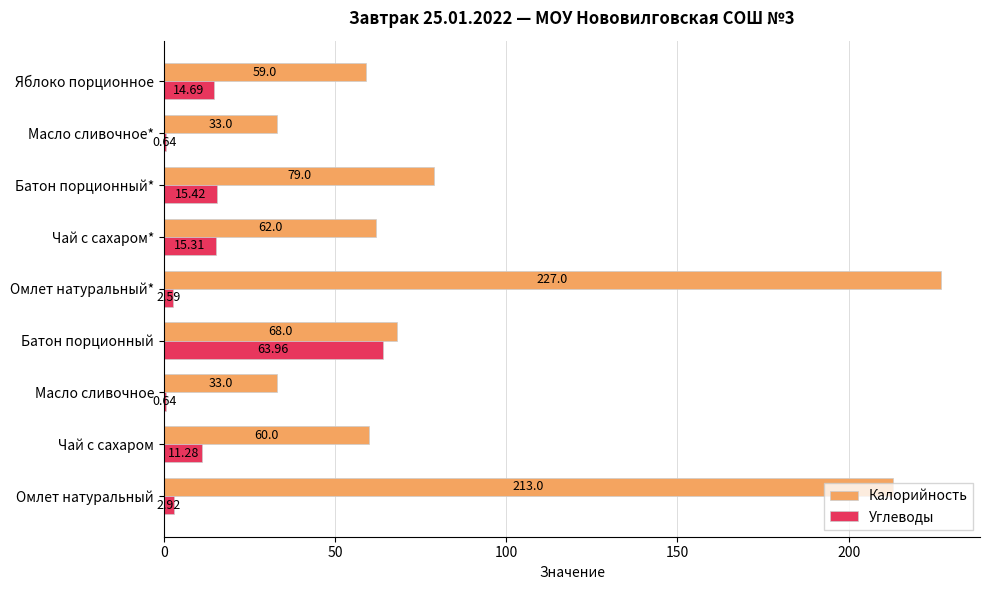

At which category is the sum across all series the highest?

Омлет натуральный*